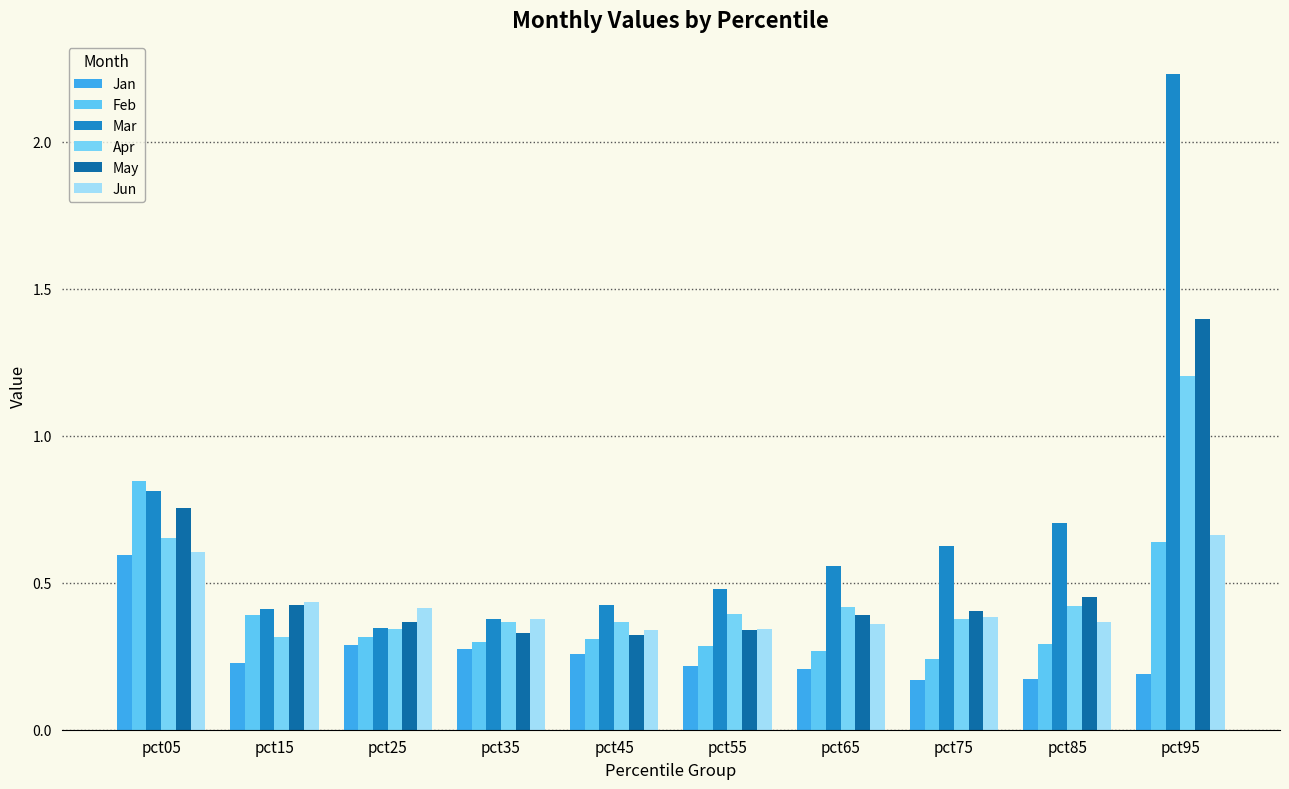

The Mar series shows 0.7 at pct55. True or false?

False